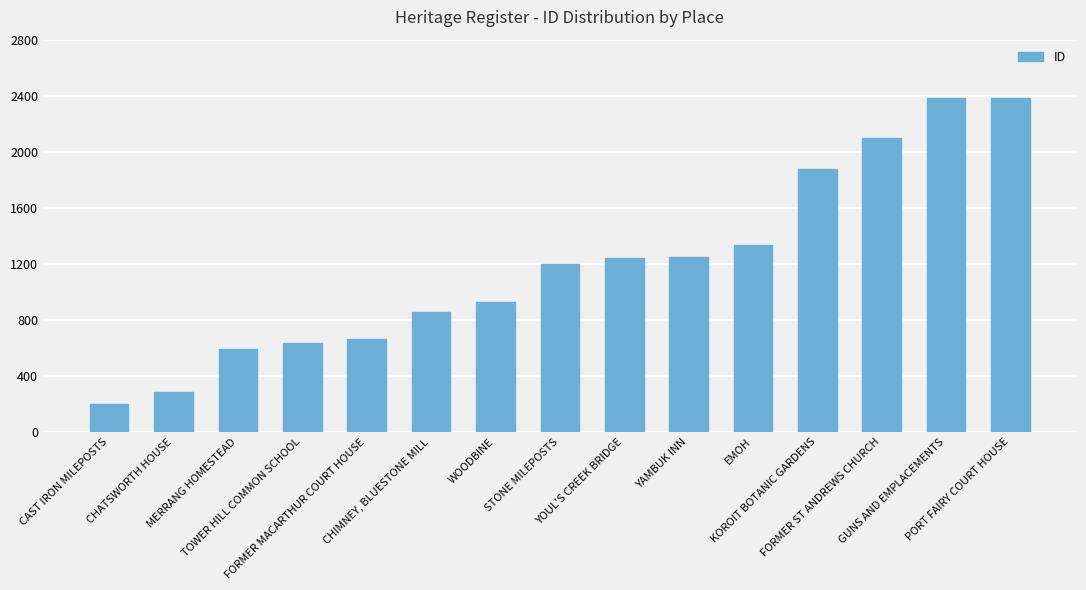

What is the greatest value displayed?

2387